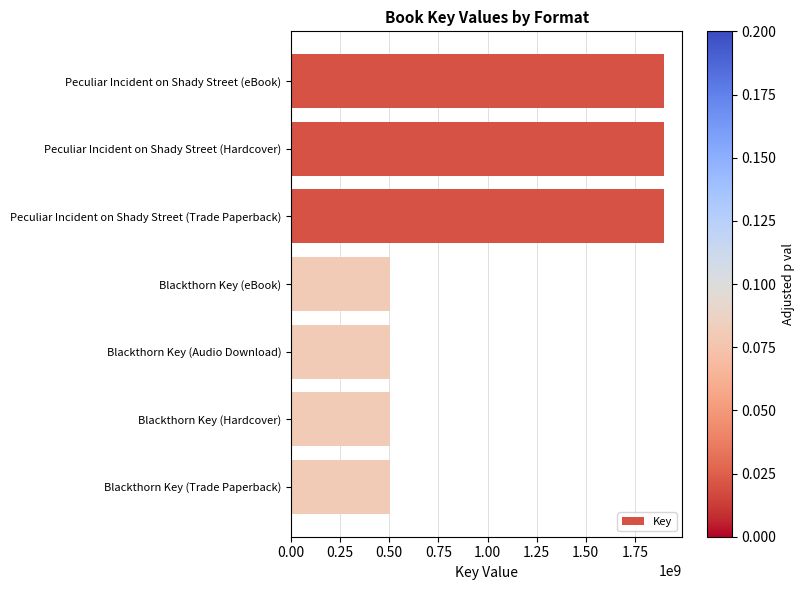

What is the ratio of the value at Peculiar Incident on Shady Street (Hardcover) to the value at Peculiar Incident on Shady Street (Trade Paperback)?

1.0